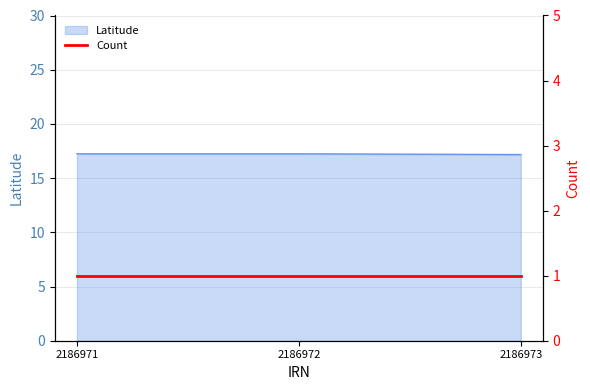

Reading left to right, extract all data points from this chart.

2186971=17.2	2186972=17.2	2186973=17.2